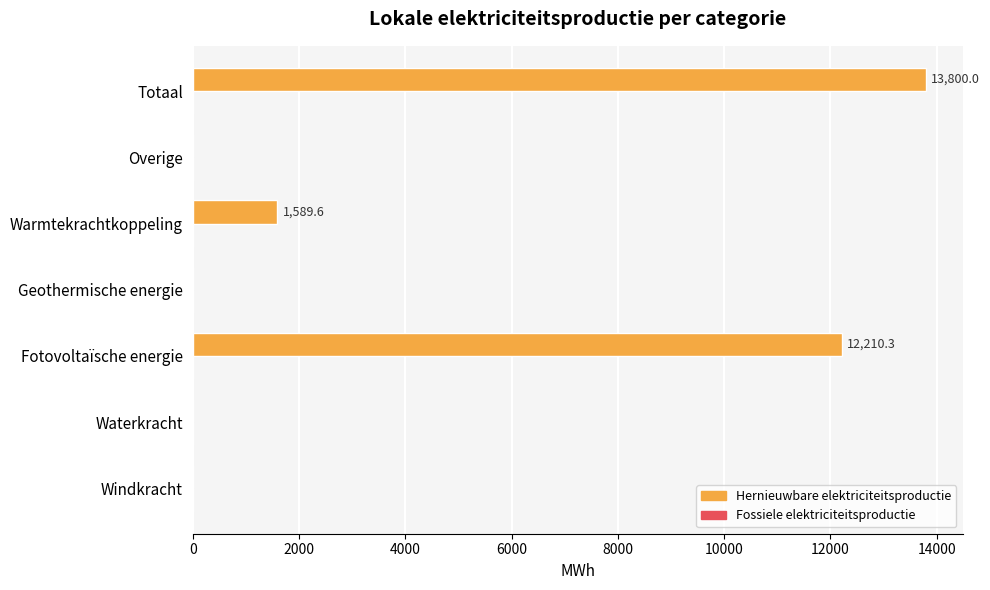

The value at Fotovoltaïsche energie is 12210.3. True or false?

True